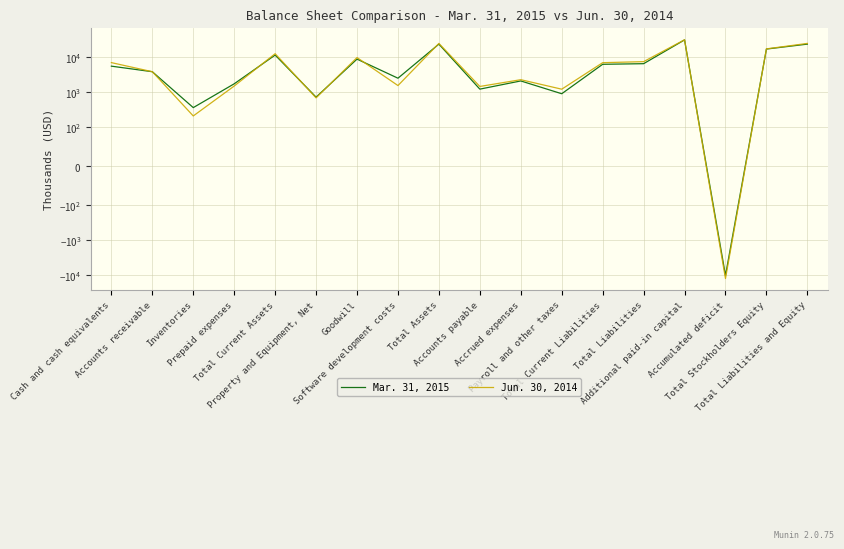

What is the sum of the Jun. 30, 2014 values at Total Stockholders Equity and Accounts payable?

18739